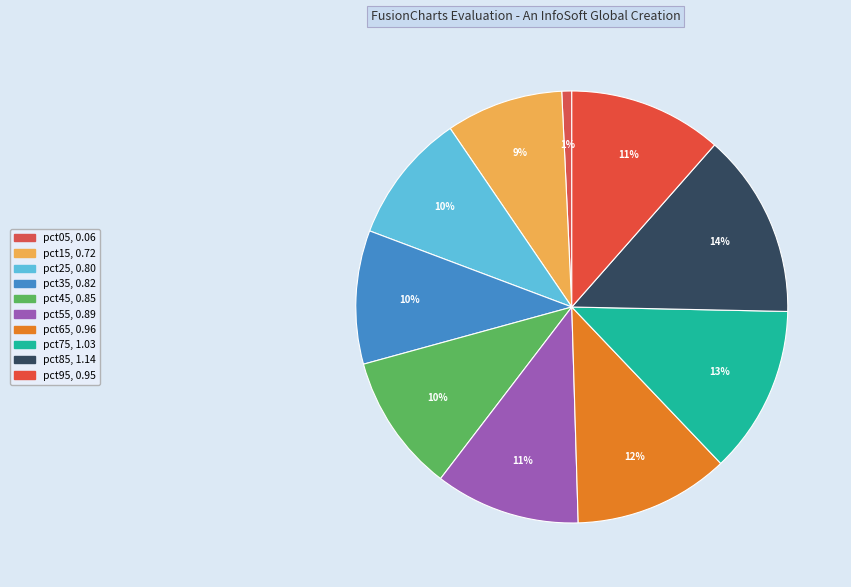

Which category has the biggest portion of the pie?

pct85